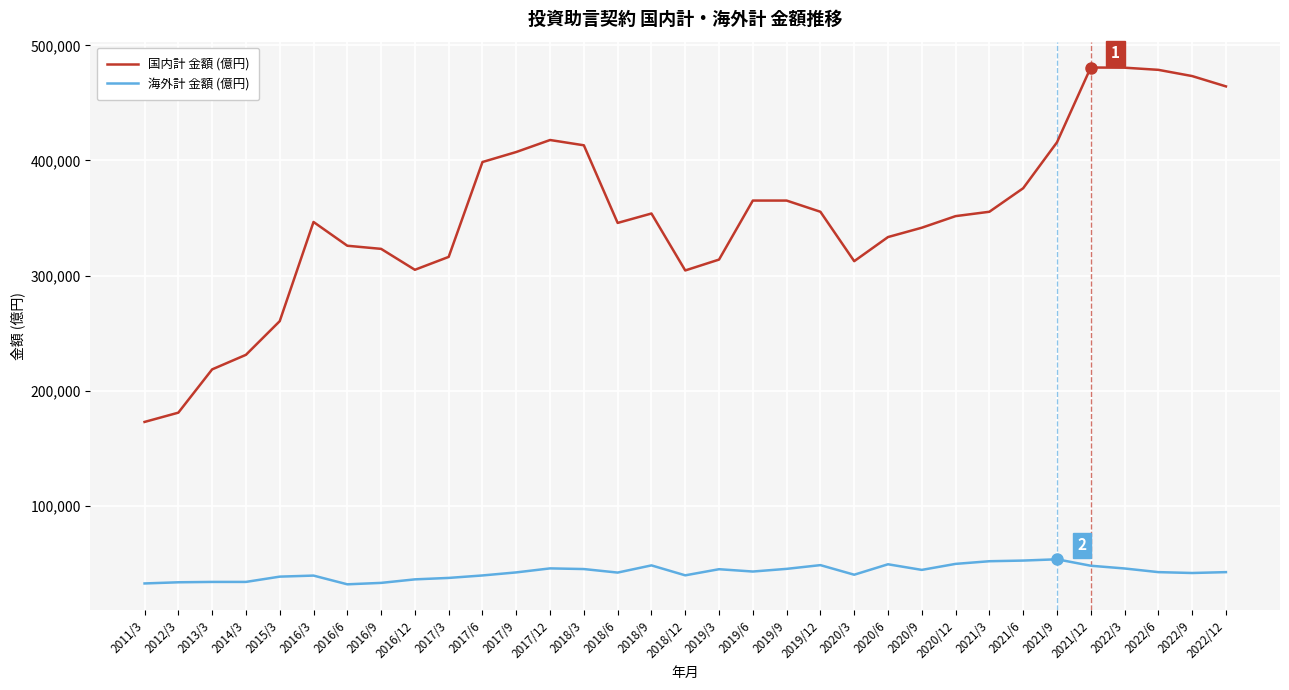

Is it true that 海外計 金額 (億円) equals 32507.0 at 2011/3?

True